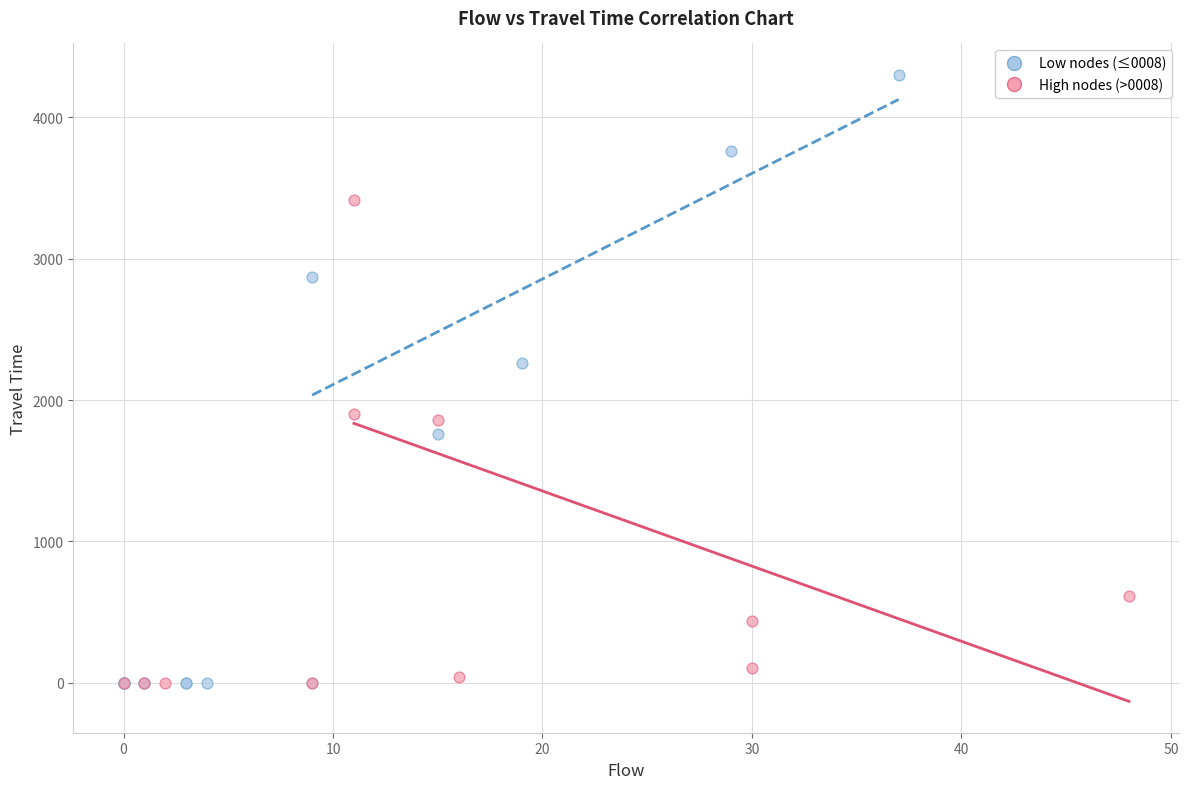

Which series has the largest Y range (max minus min)?

Low nodes (≤0008)